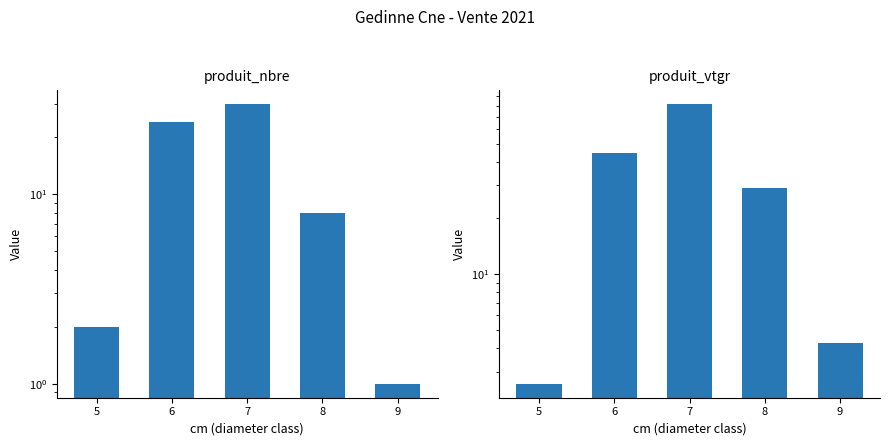

Reading left to right, transcribe all the data shown in this chart.

produit_nbre: 2.0	24.0	30.0	8.0	1.0
produit_vtgr: 2.6	44.7	82.0	28.9	4.3